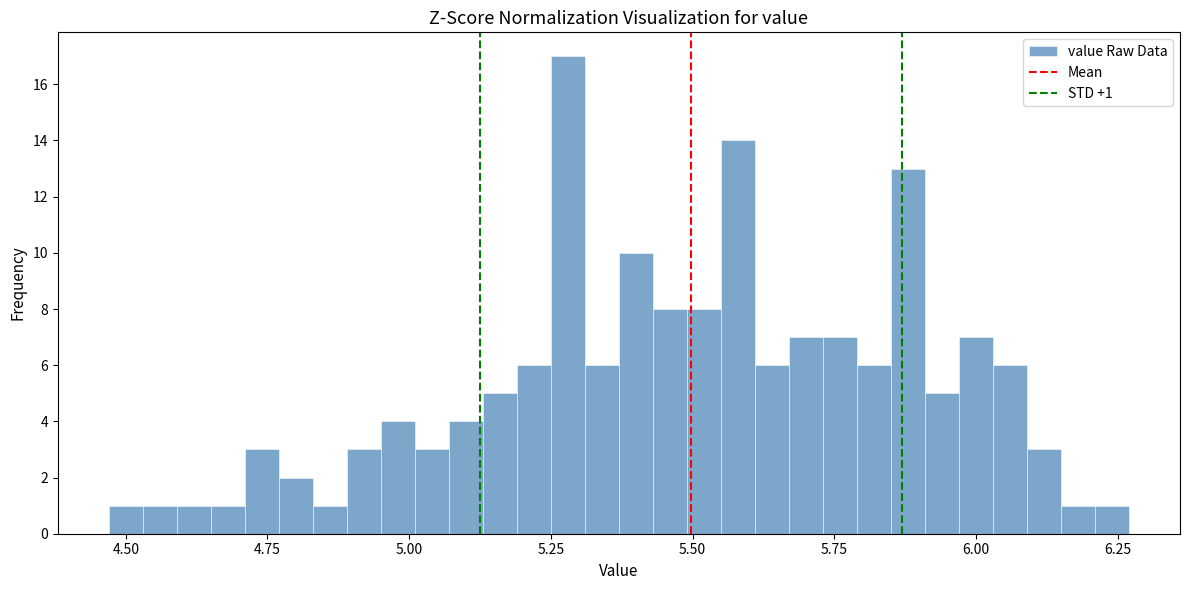

Read against the x-axis, roughly where is the centre of the tallest bar?

5.30